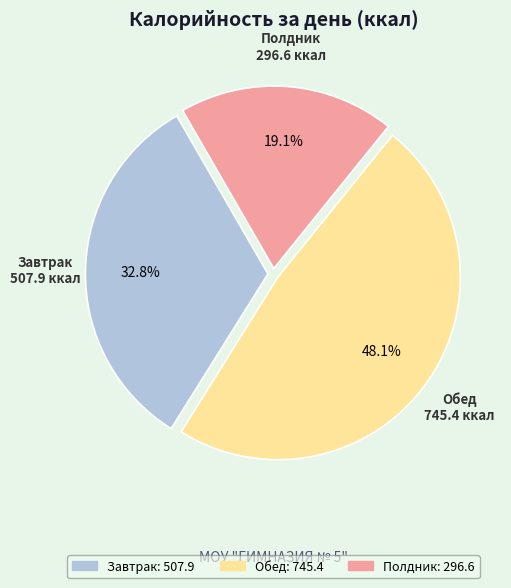

Combined, what portion of the pie is Завтрак and Полдник?

51.9%